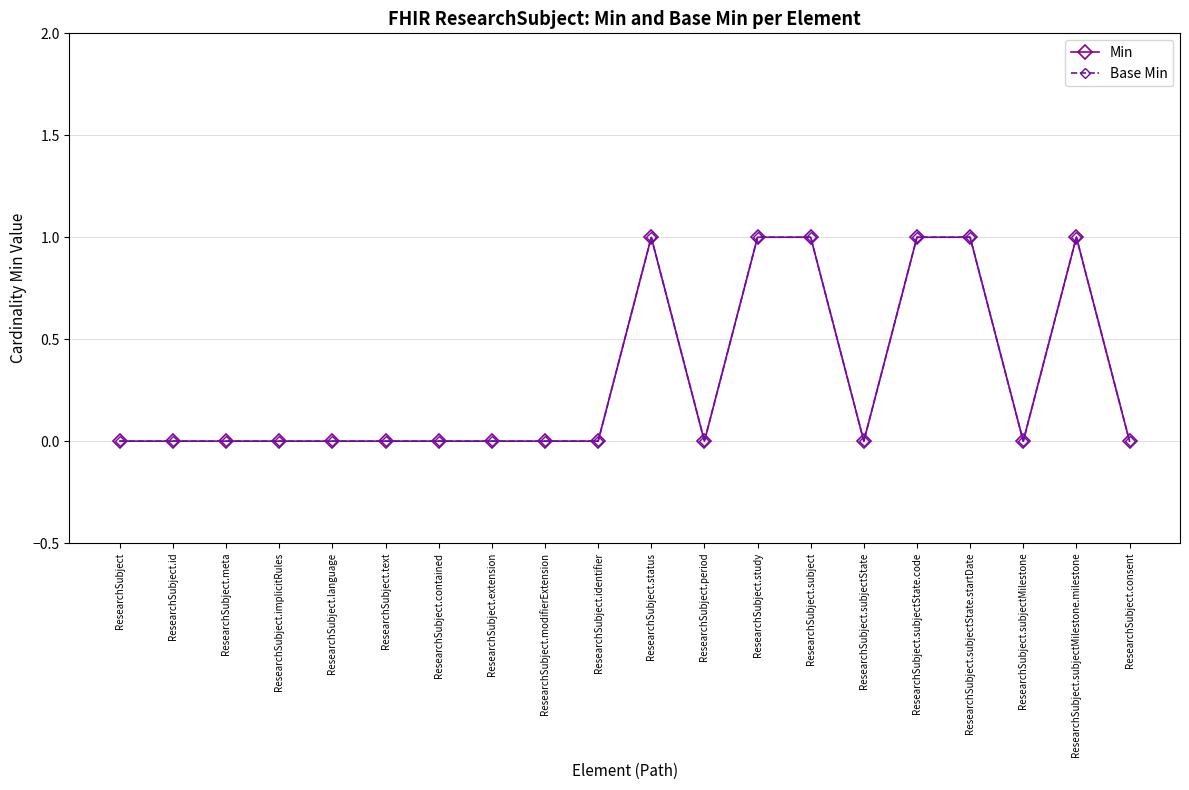

Does the chart have visible grid lines?

Yes